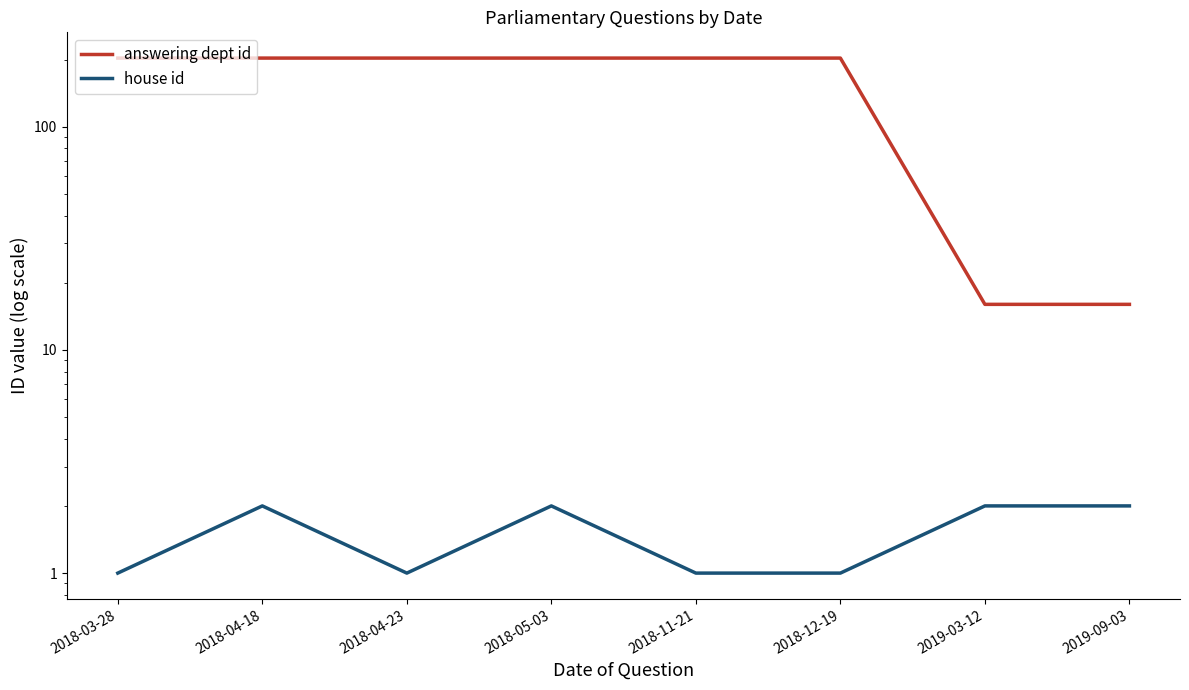

At which category does house id reach its first local valley?

2018-04-23